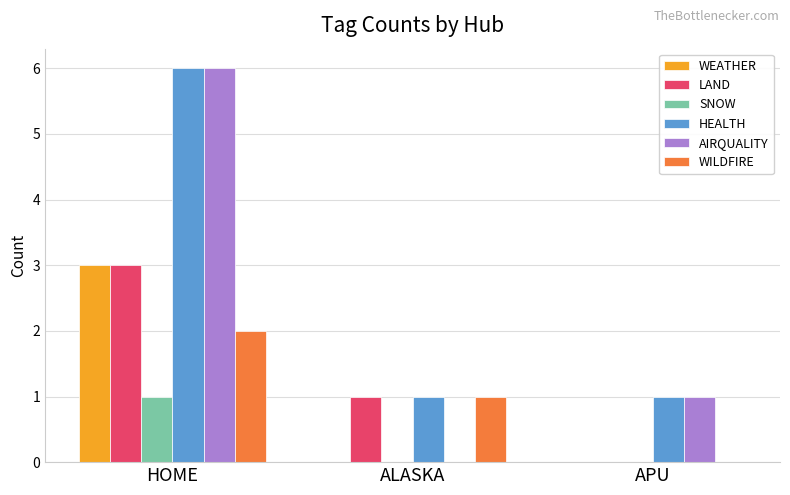

Which series changed the most between HOME and ALASKA?

AIRQUALITY